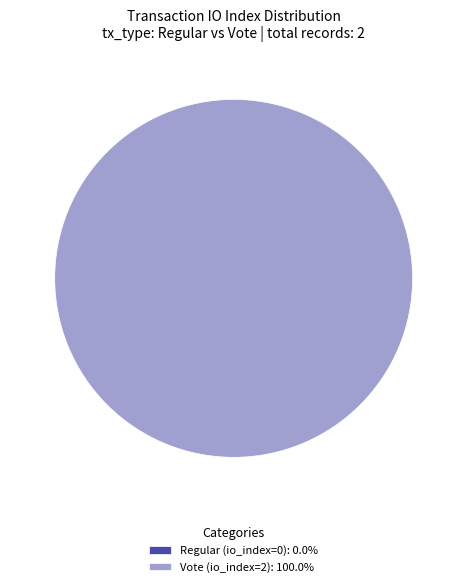

What is the smallest slice in the pie chart?

Regular (io_index=0)